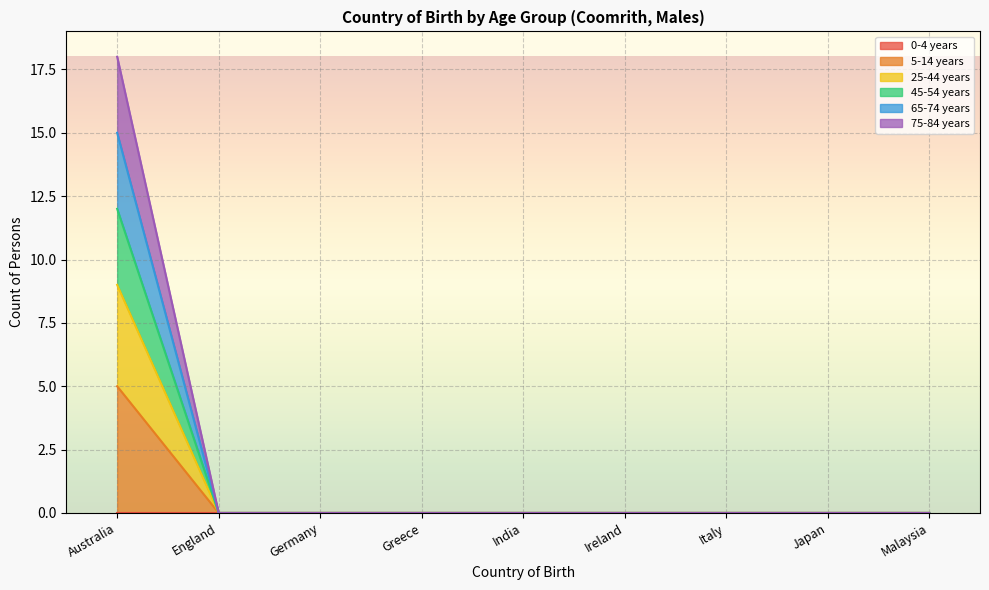

Count the 25-44 years values in the range 0 to 1.

8